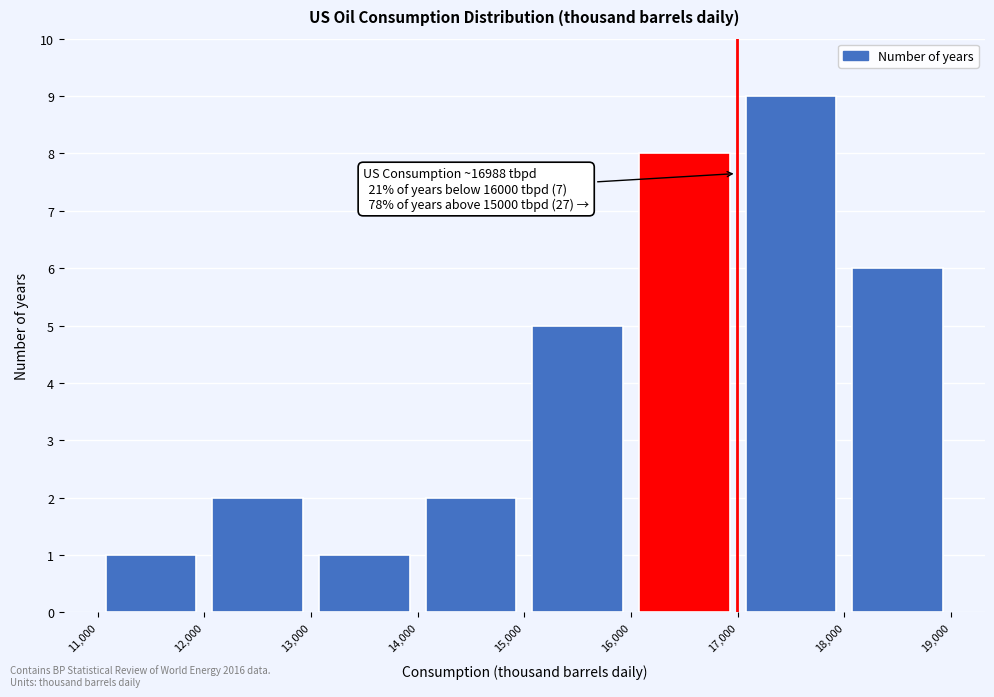

Which range on the x-axis has the tallest bar?

17,000 to 18,000